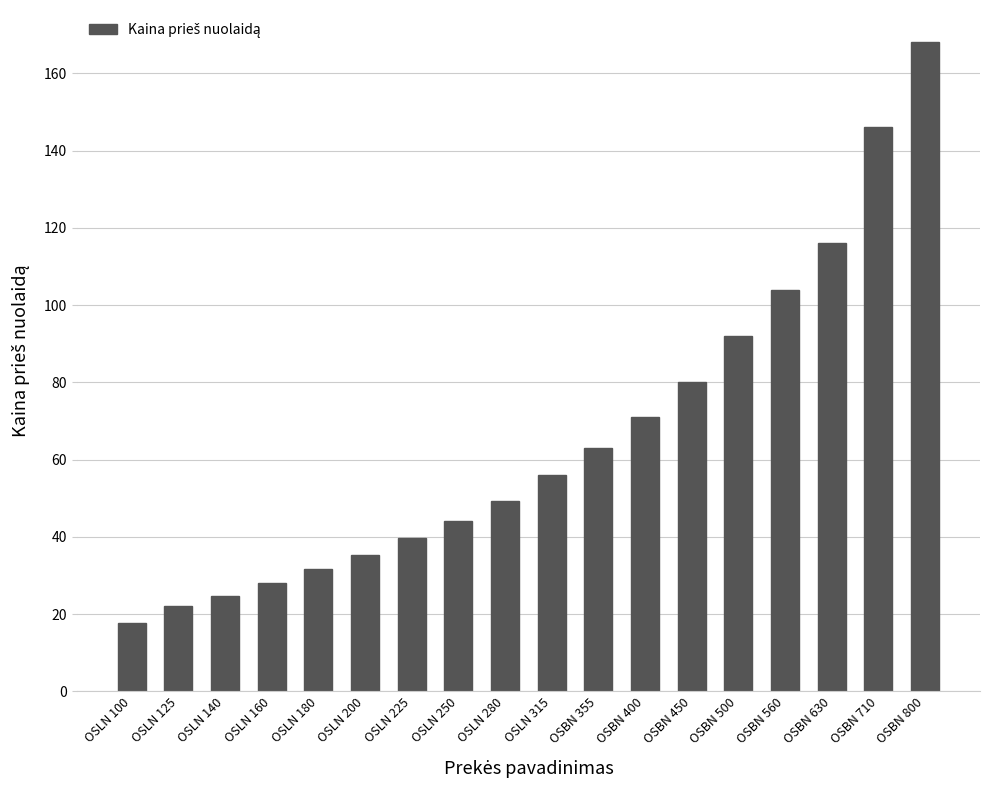

What is the sum of all values?

1188.7